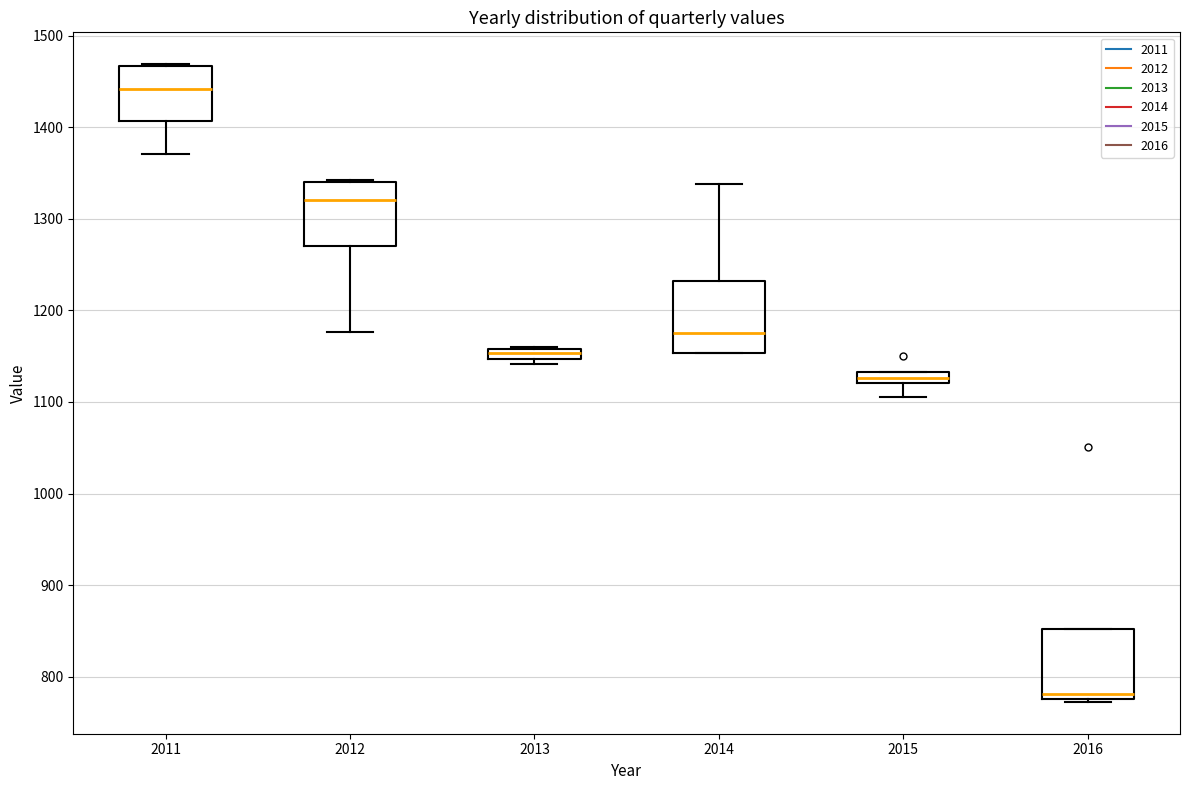

Where is the lower edge of the box at x = 2014 on the y-axis? The values are not printed on the chart, so give them approximately, as read against the axis.

1150